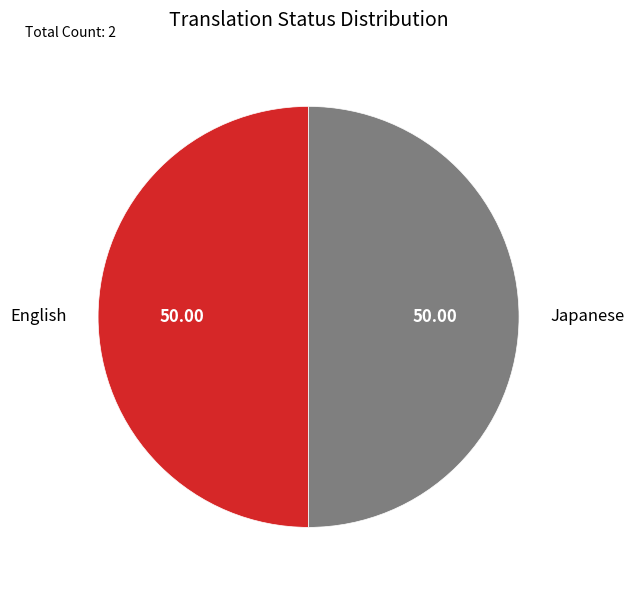

Count the number of slices in the pie.

2